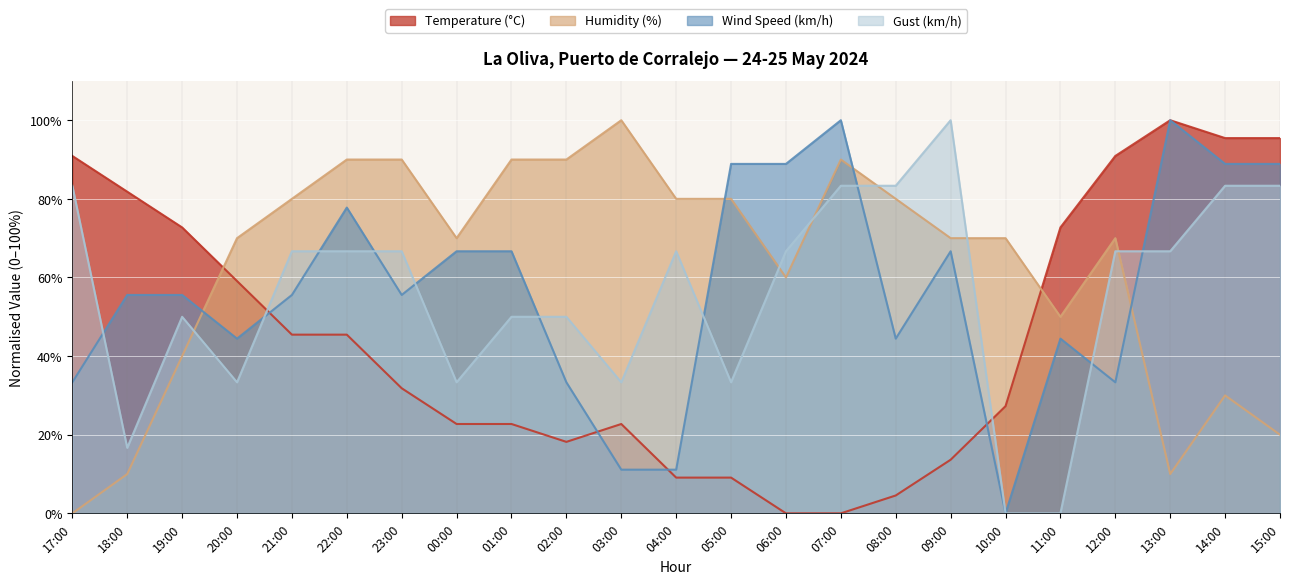

What is the maximum value shown in the chart?

100.0